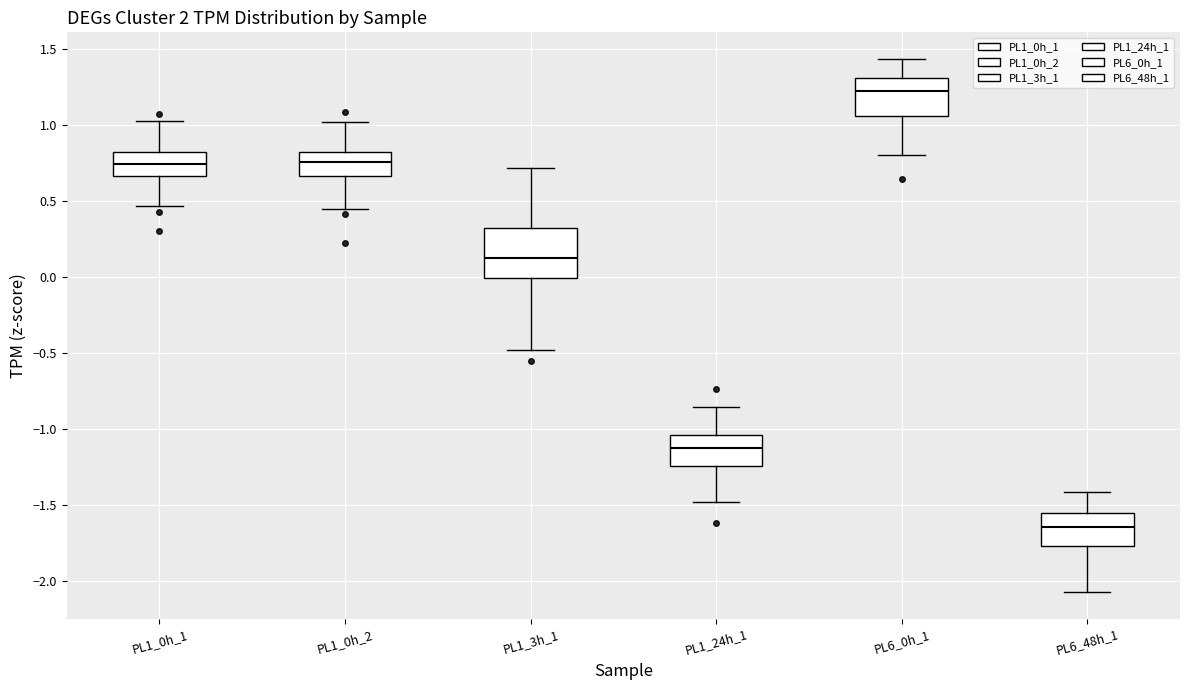

Where is the upper edge of the box for PL6_0h_1 on the y-axis? The values are not printed on the chart, so give them approximately, as read against the axis.

1.30